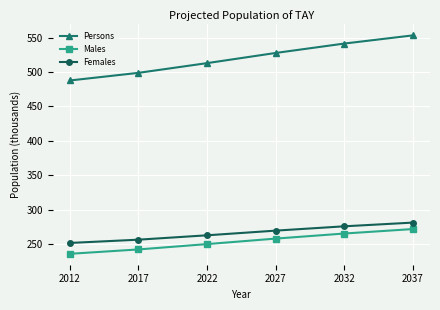

What value does the Persons series have at 2022?

512.9